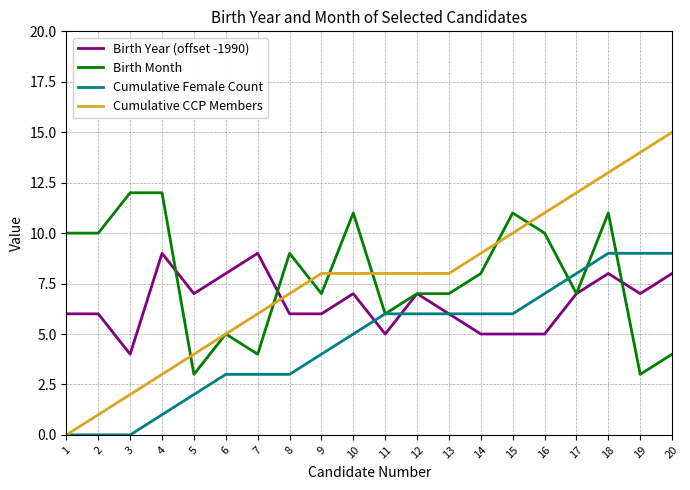

Which series ends up on top after the final intersection of Cumulative CCP Members and Birth Year (offset -1990)?

Cumulative CCP Members